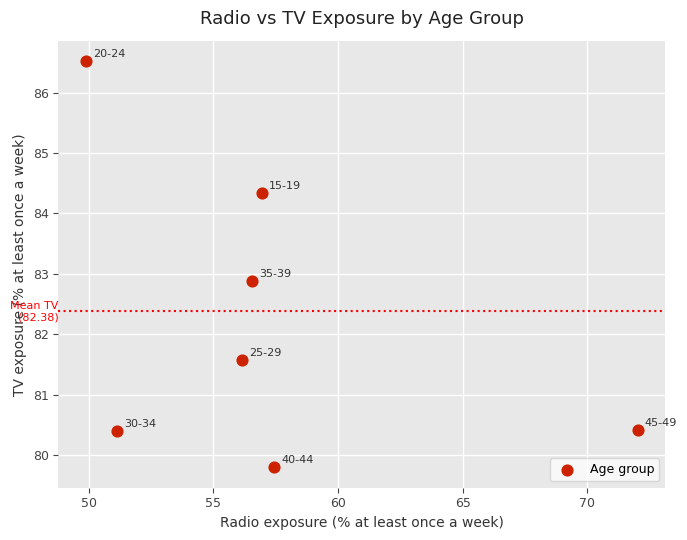

What Y value in the scatter plot is closest to 83?

82.9